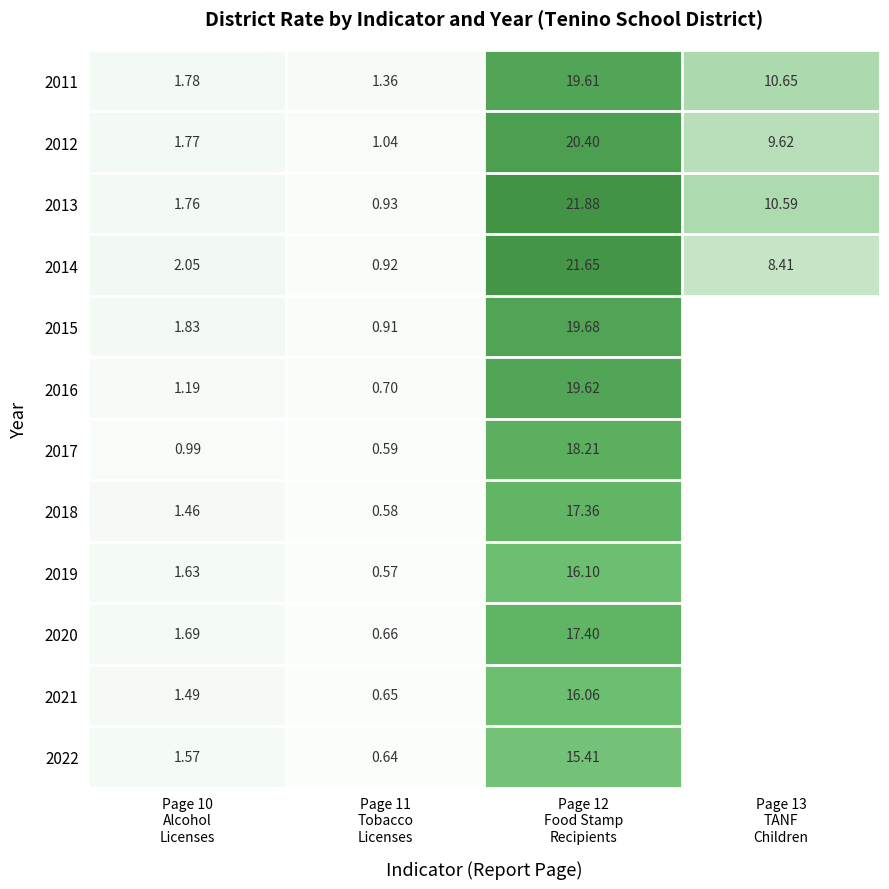

Which series has the largest range (max minus min)?

2013